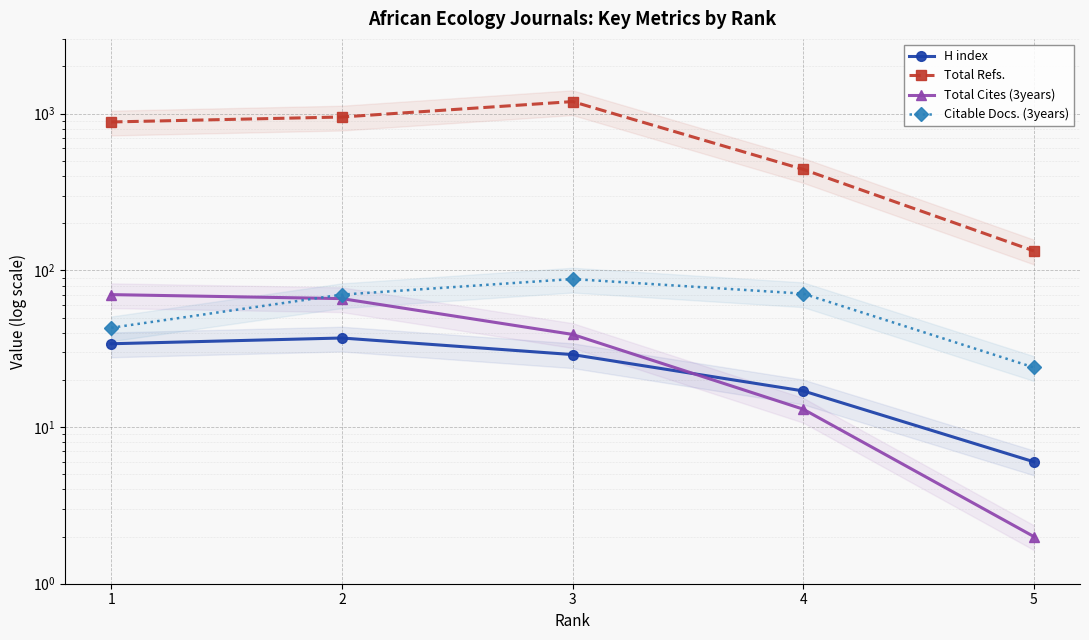

Is it true that Citable Docs. (3years) equals 117 at 2?

False